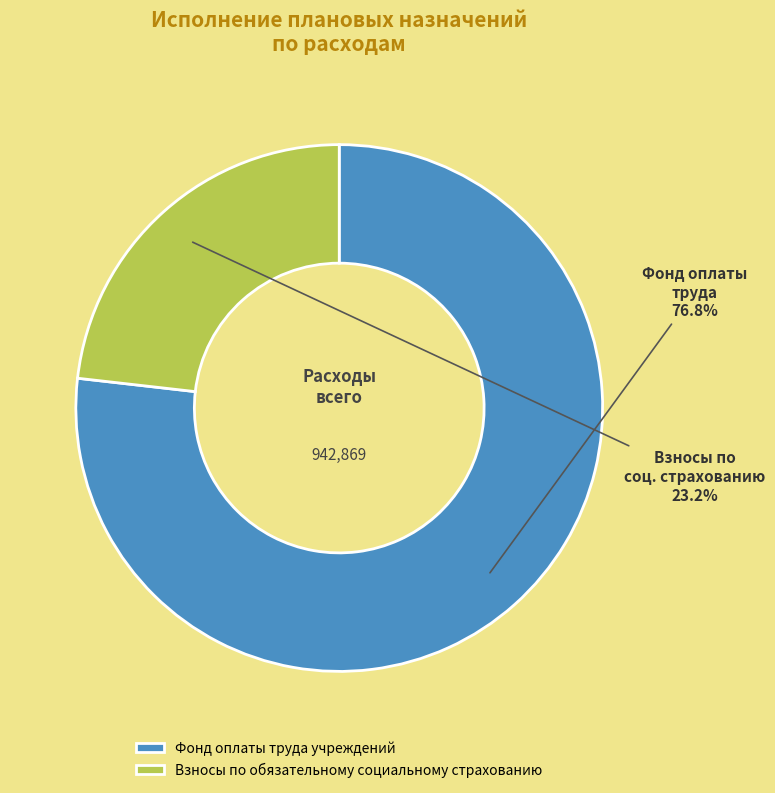

What is the total percentage of Взносы по обязательному социальному страхованию and Фонд оплаты труда учреждений?

100.0%